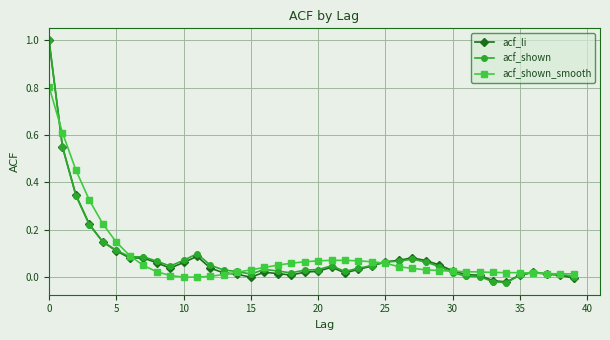

Count the number of data series in this chart.

3